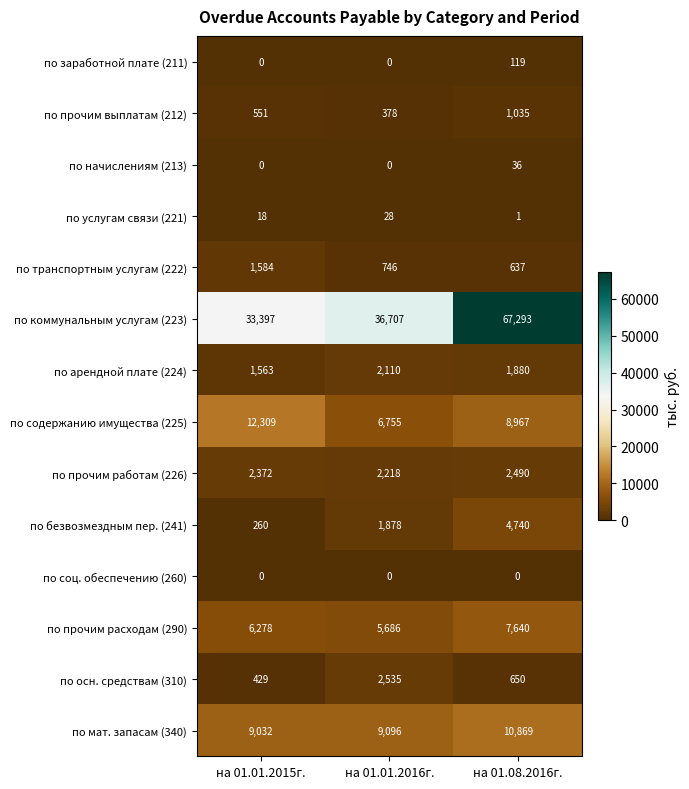

True or false: по содержанию имущества (225) has a value of 12309 at на 01.01.2015г..

True